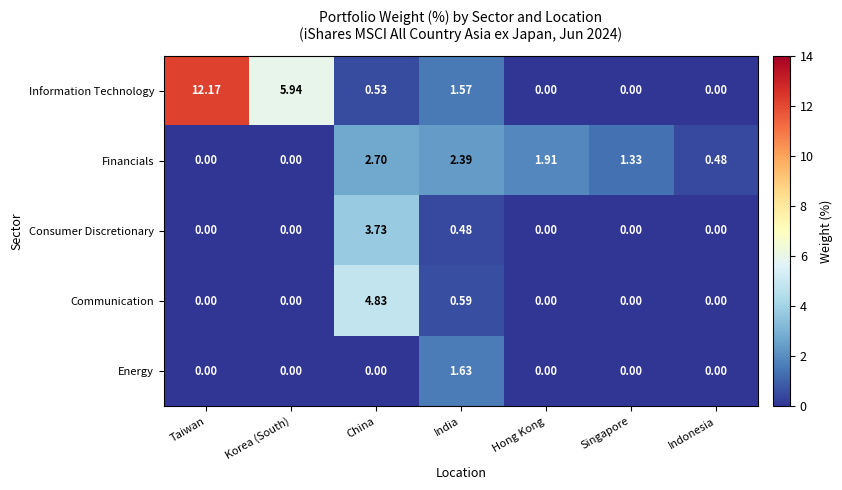

At which label is Consumer Discretionary closest to 1?

India